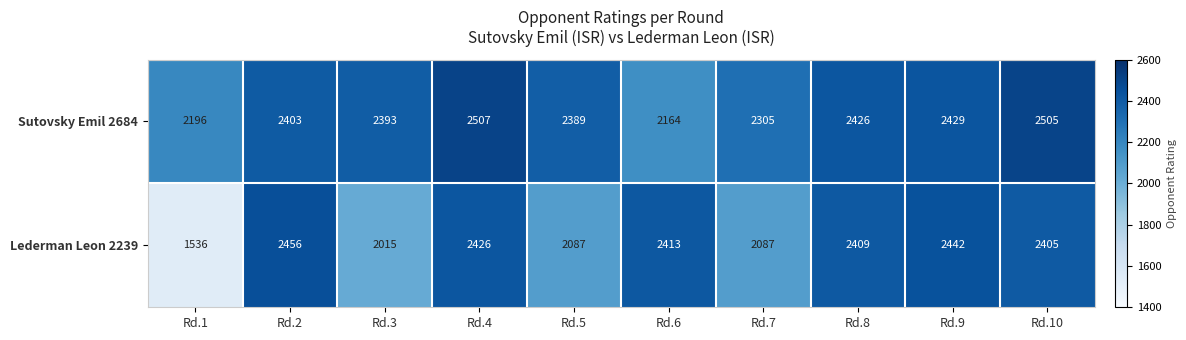

Which series has the largest range (max minus min)?

Lederman Leon 2239